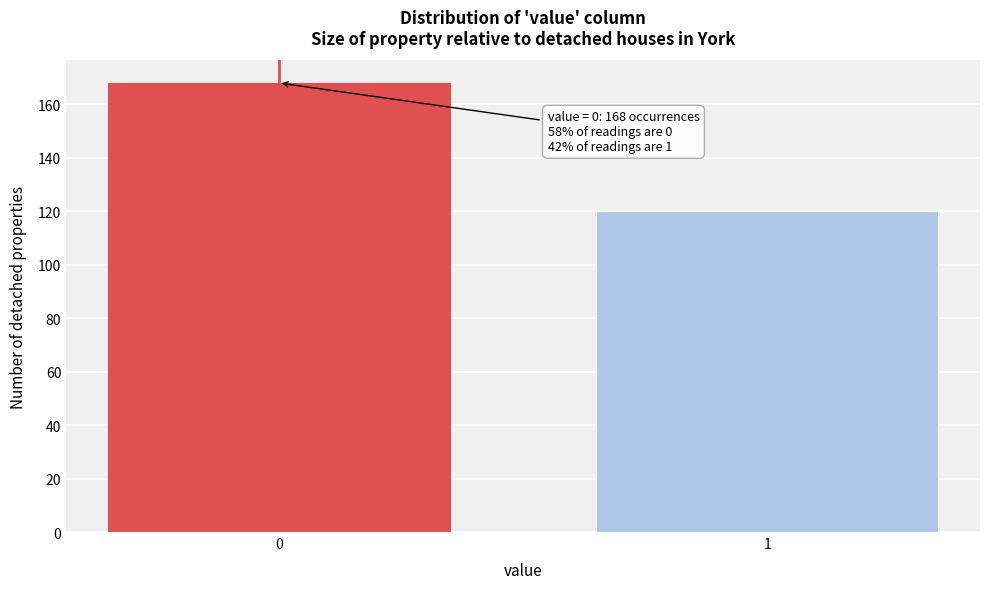

Reading right to left, extract all data points from this chart.

120	168